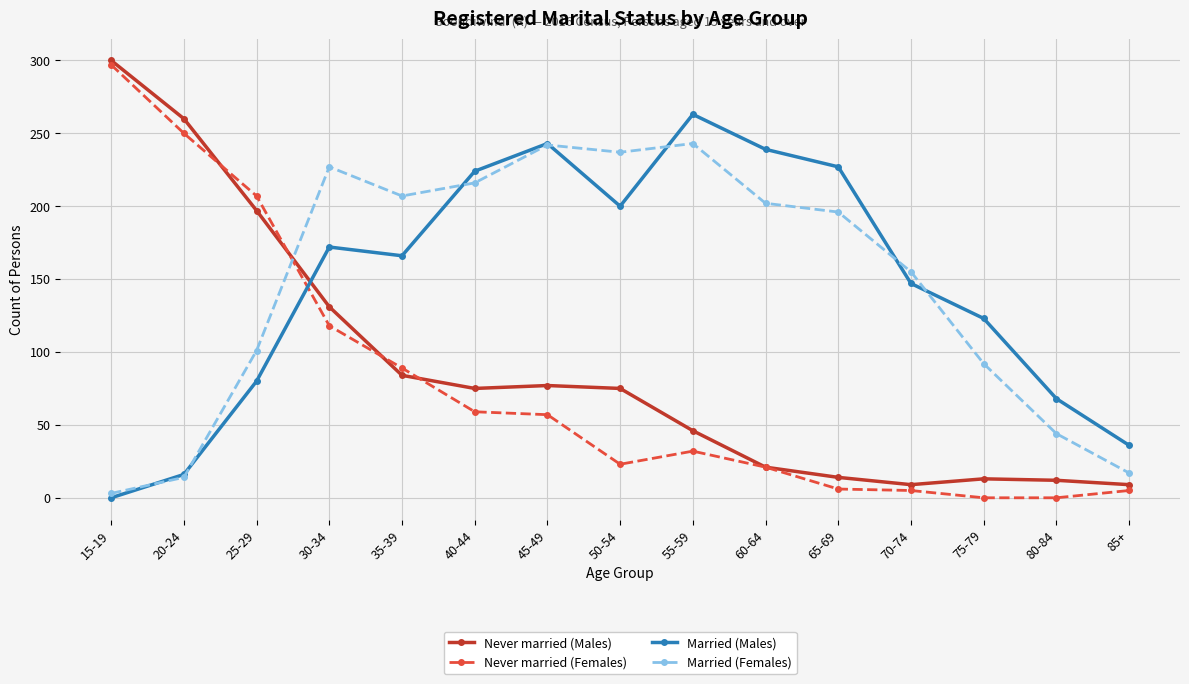

At 35-39, list the series in order from largest to smallest.

Married (Females), Married (Males), Never married (Females), Never married (Males)